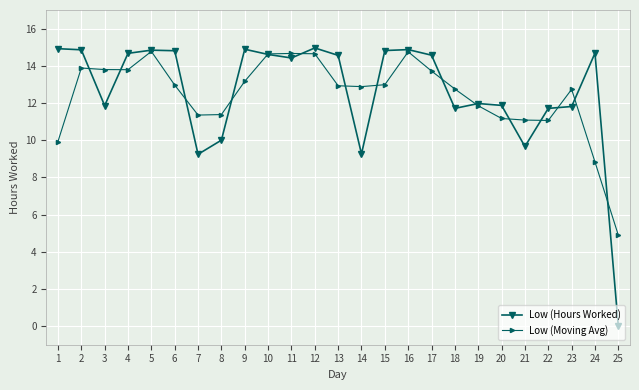

The value of Low (Hours Worked) at 1 is 21.4. True or false?

False